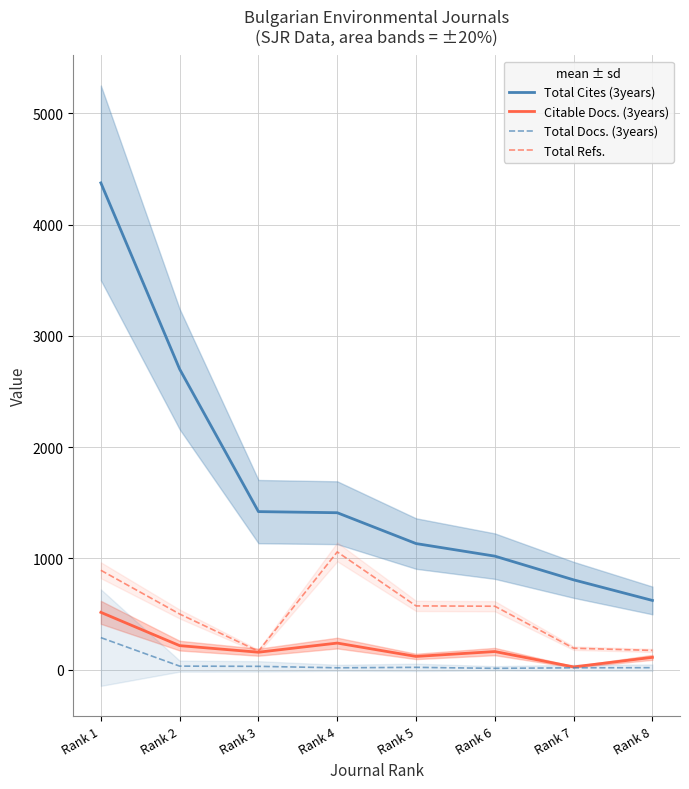

What is the sum of all Citable Docs. (3years) values?

1553